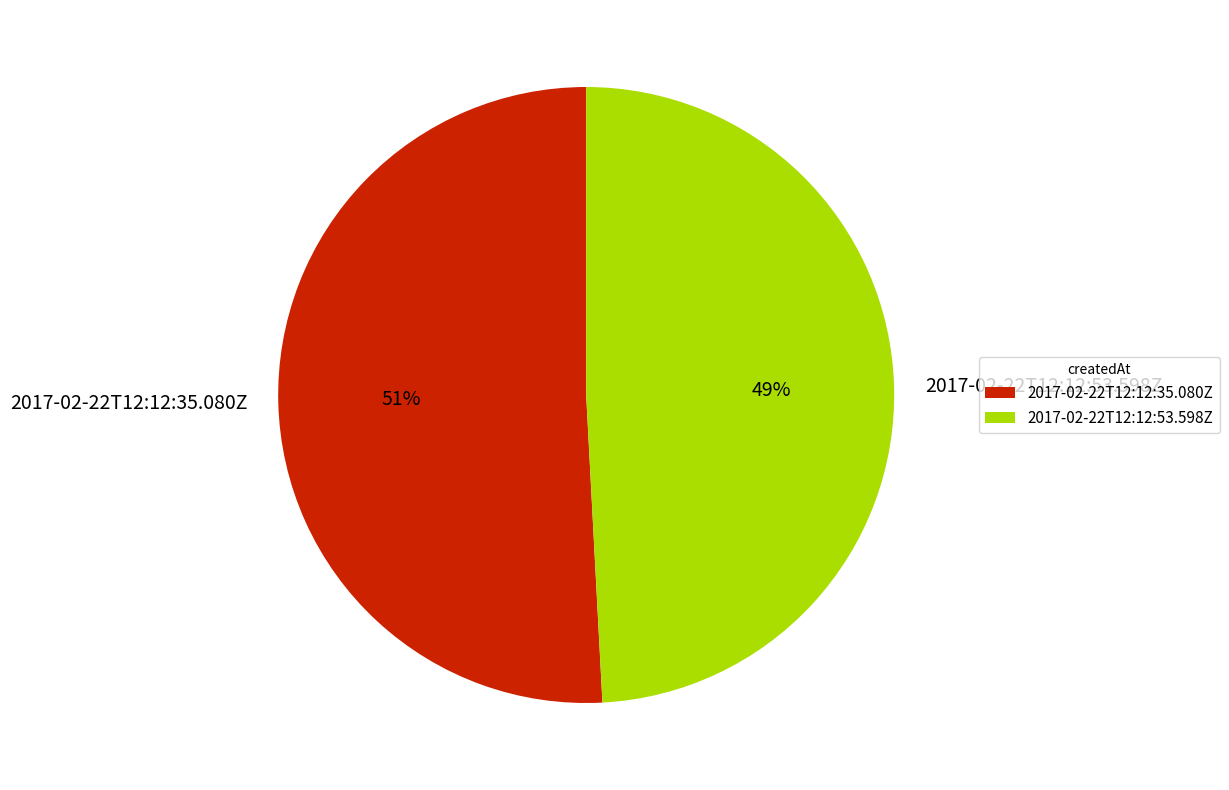

How many slices are in this pie chart?

2